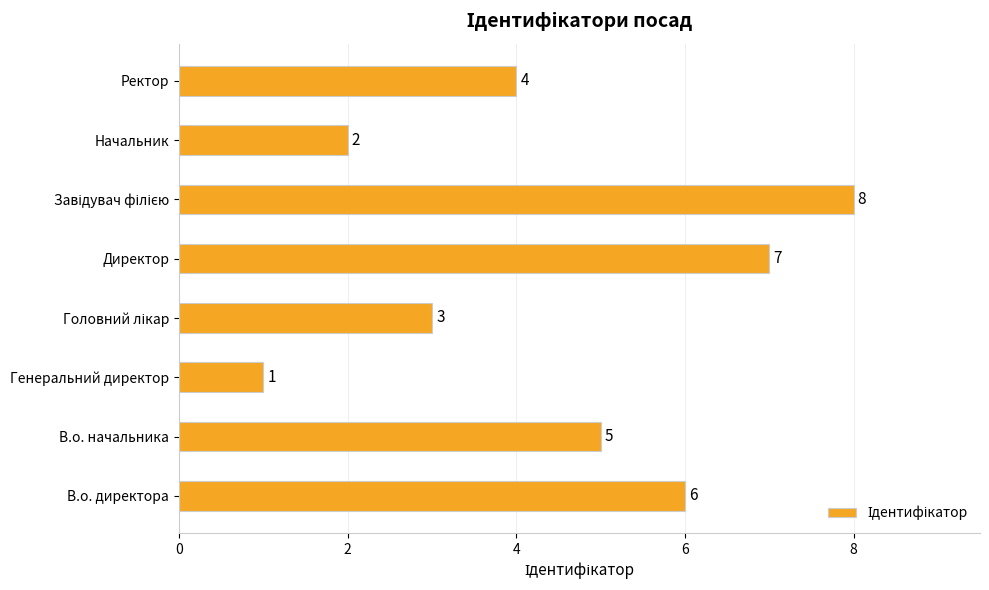

Reading bottom to top, transcribe all the data shown in this chart.

6	5	1	3	7	8	2	4